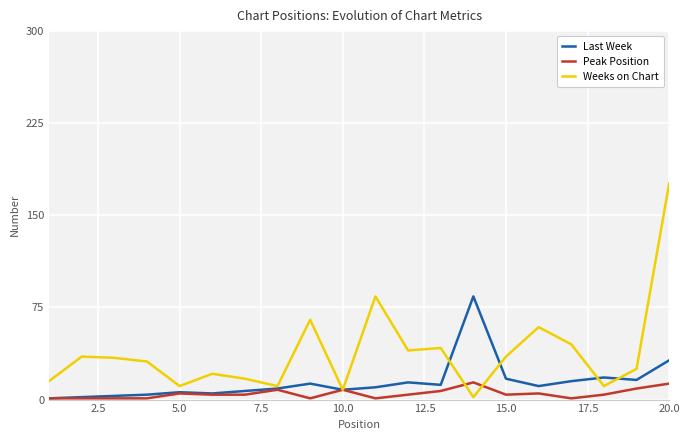

What is the average value of the Last Week series?

14